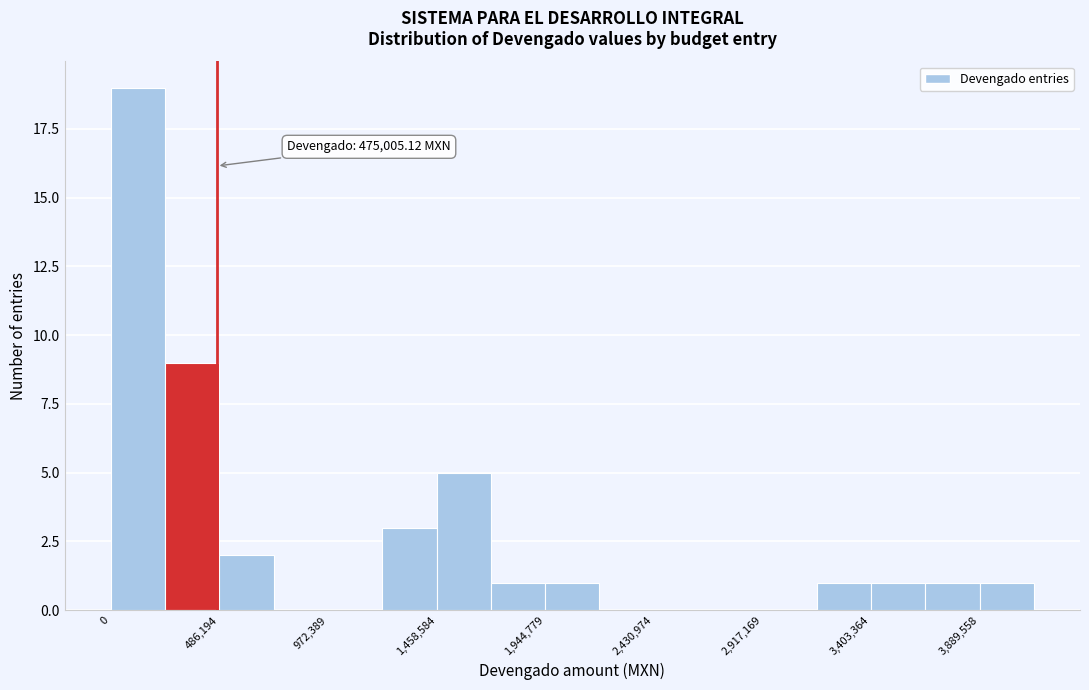

Which range on the x-axis has the tallest bar?

0 to 250000